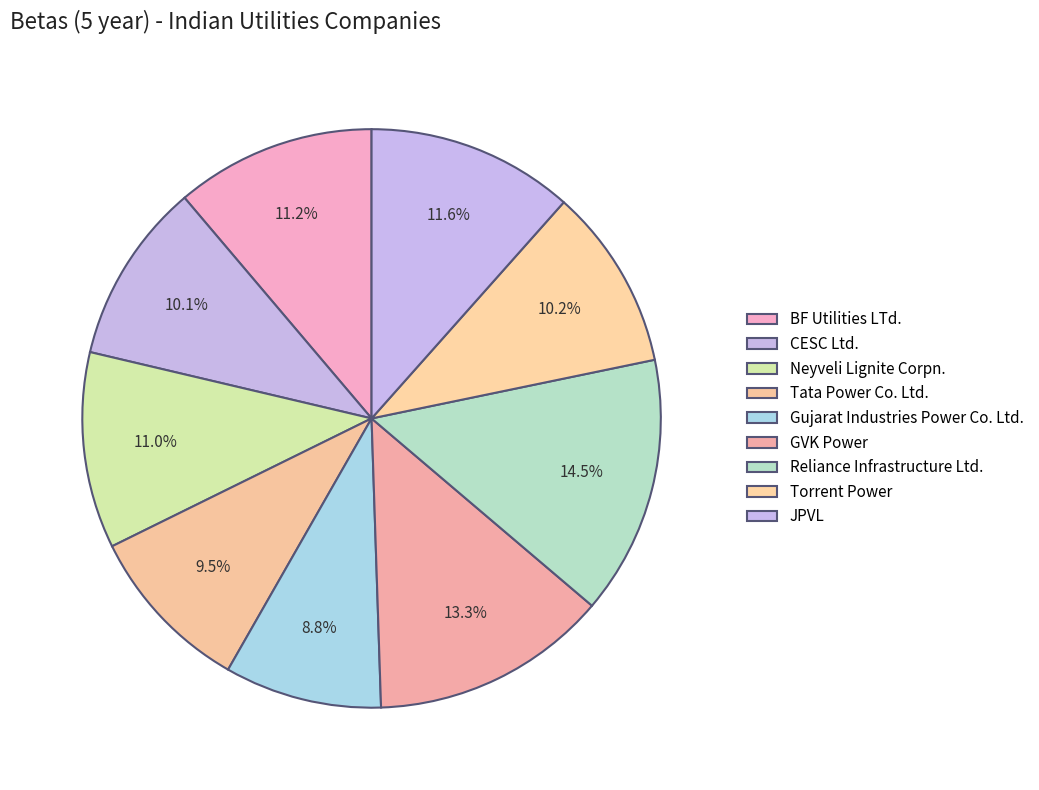

Which category has the smallest portion of the pie?

Gujarat Industries Power Co. Ltd.